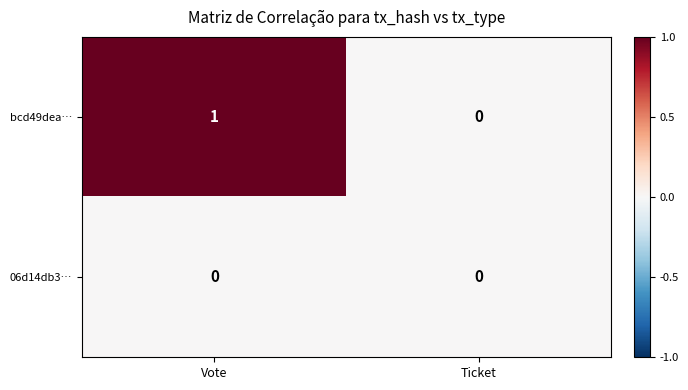

Which series has the largest range (max minus min)?

bcd49dea…